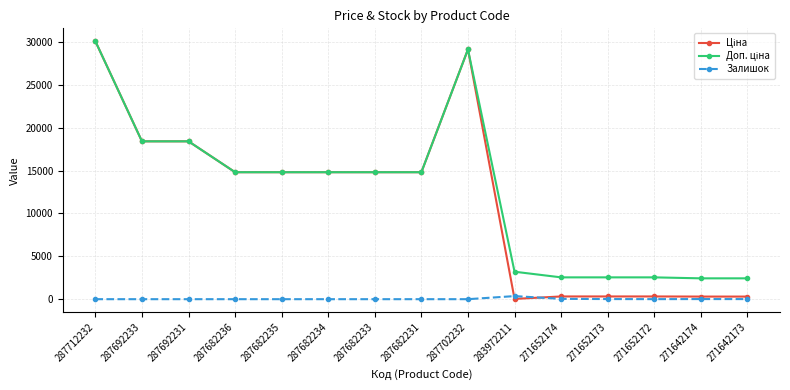

Which category has the highest value across all series?

287712232